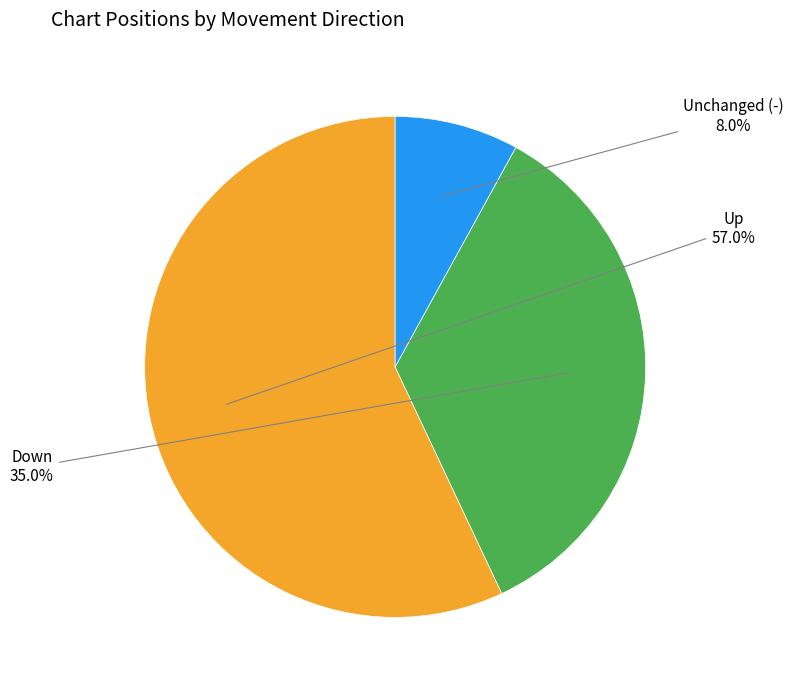

Does Unchanged (-) represent more than half of the total?

No